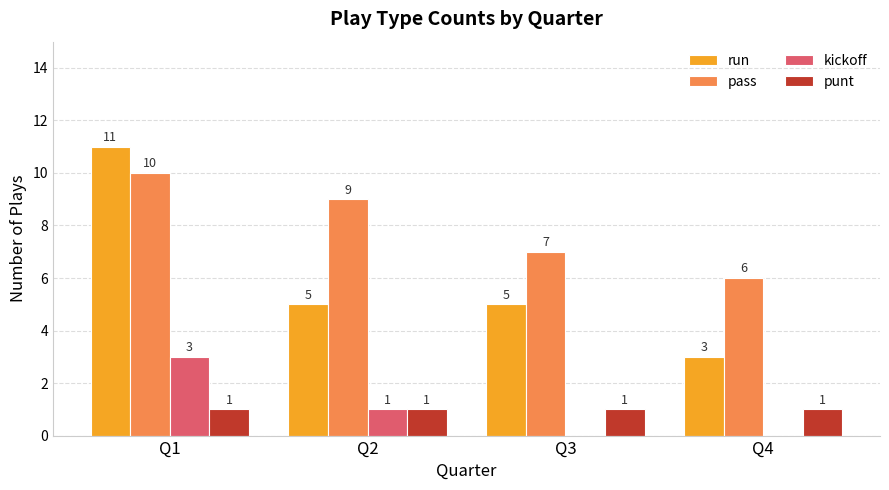

What are all the series names shown in the legend?

run, pass, kickoff, punt